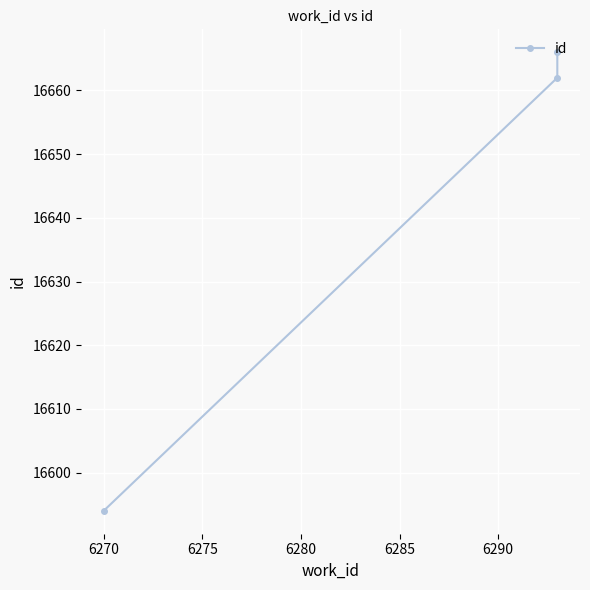

How many series are shown in this chart?

1